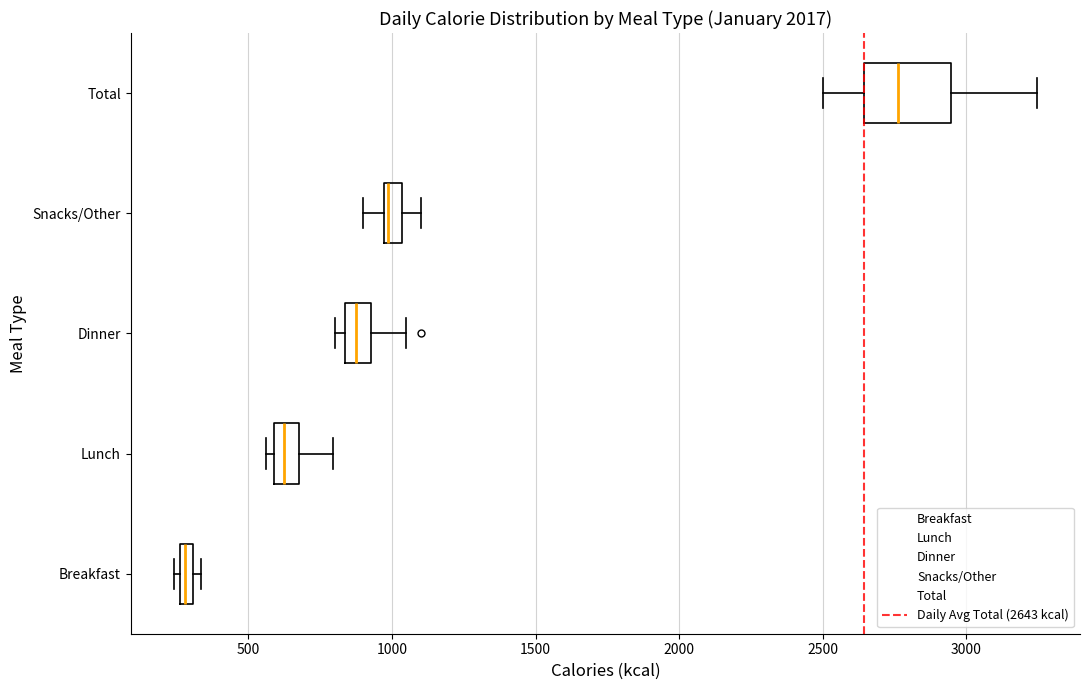

Comparing the boxes themselves (not the whiskers), which one is the widest?

Total